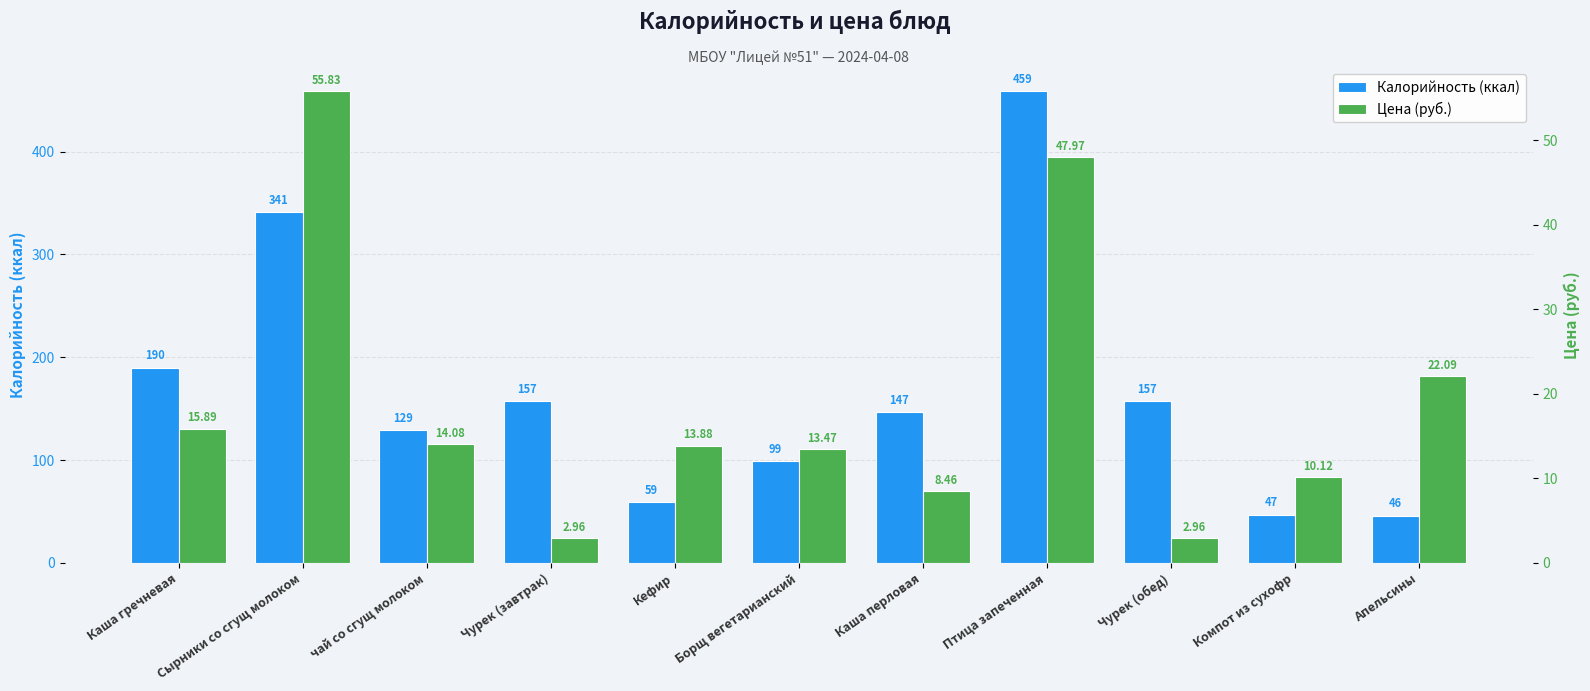

At which category does the chart reach its minimum across all series?

Чурек (завтрак)